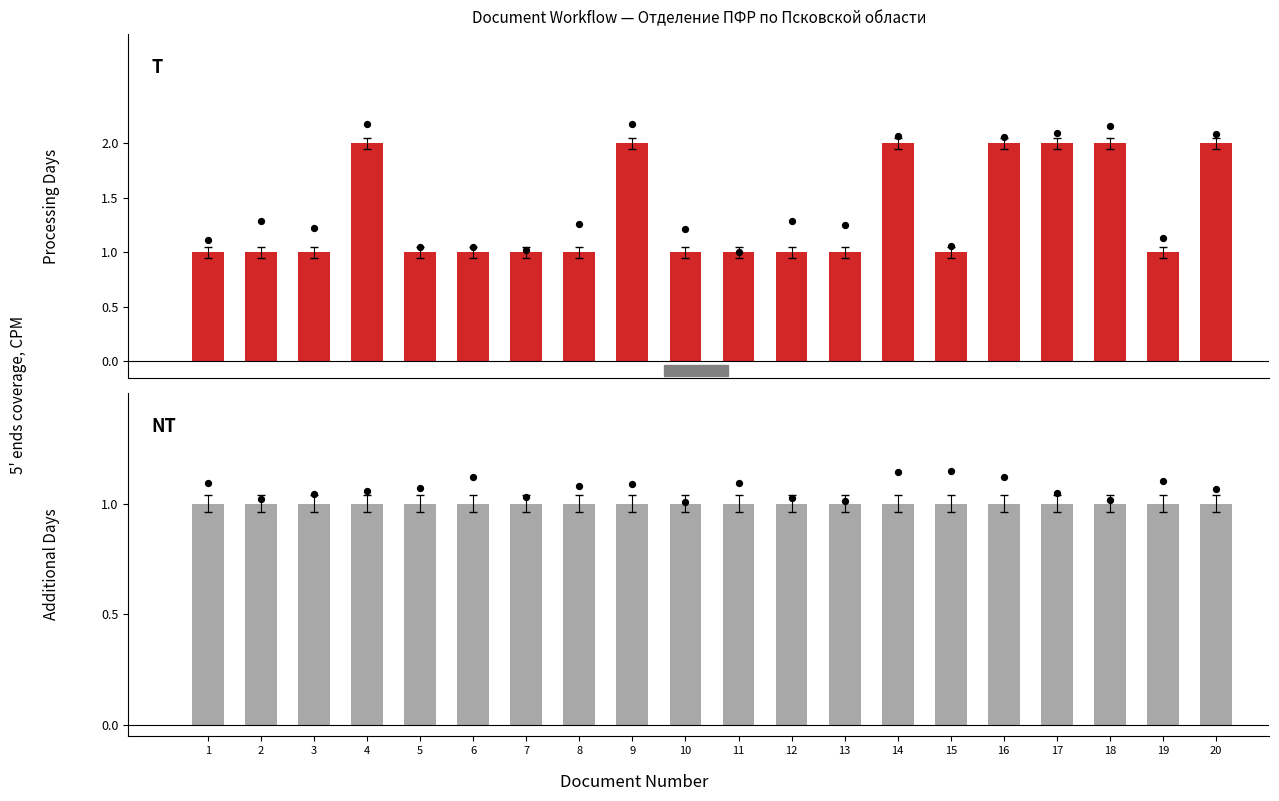

Is the value of Processing Days at 8 greater than the value of Additional Days at 18?

No